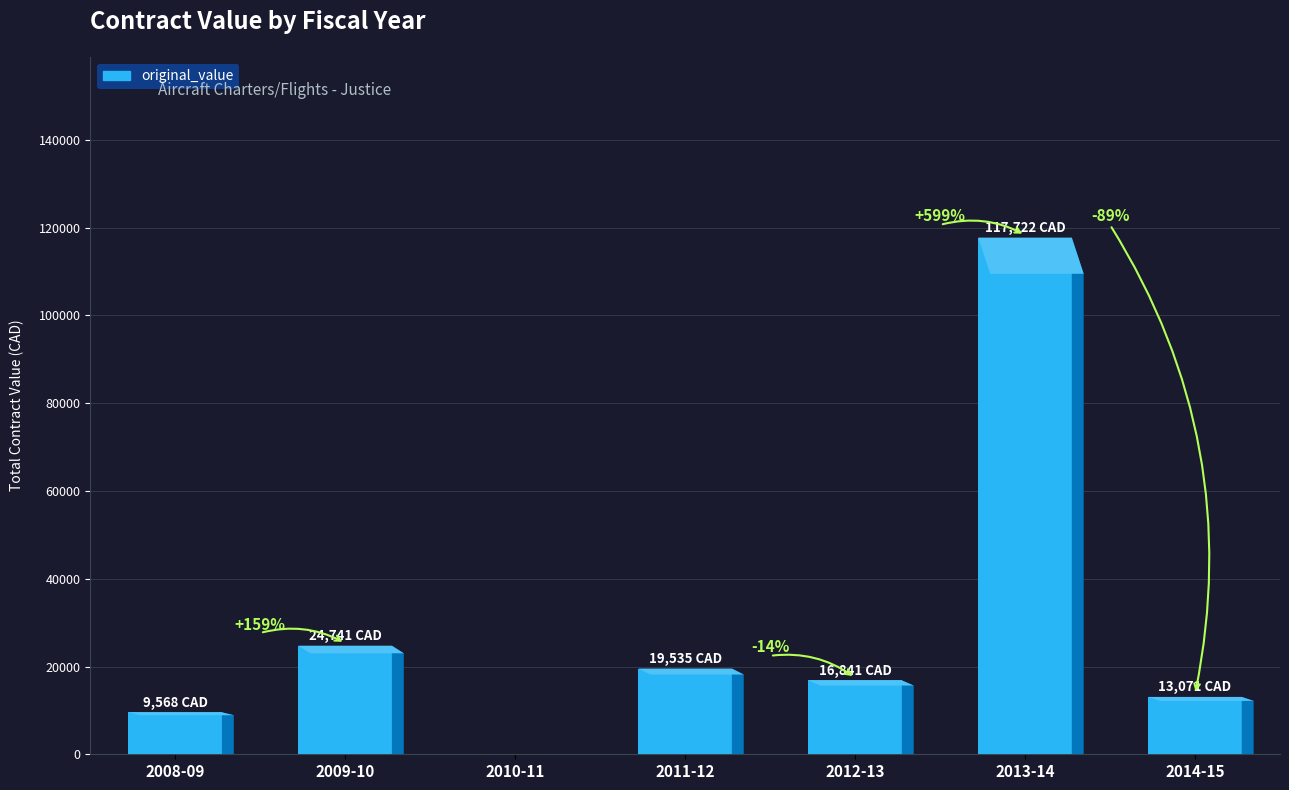

What is the average value?

28782.5